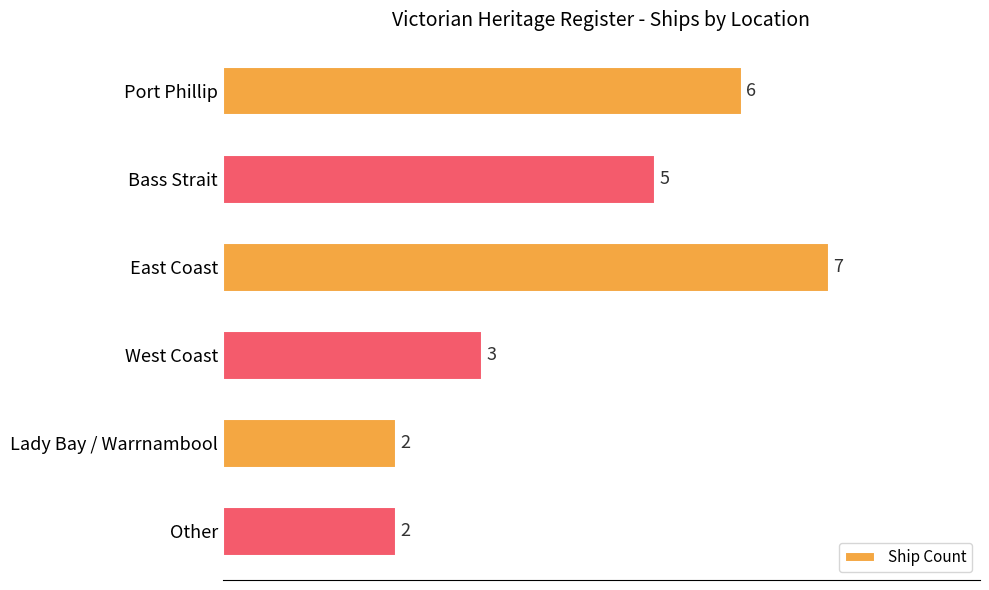

What position from the top is Other?

6